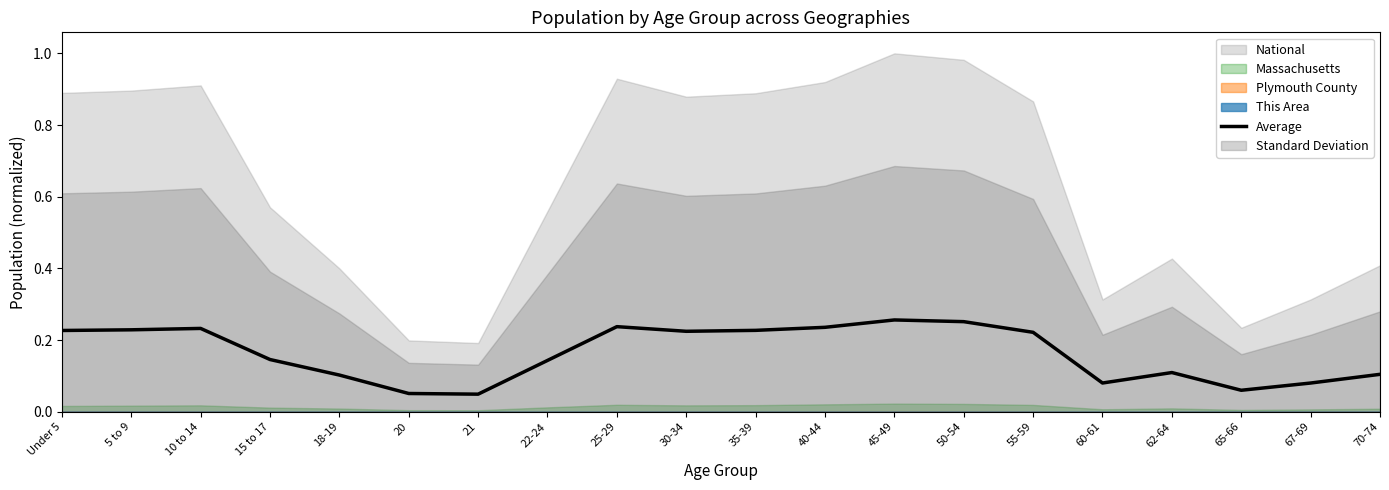

At which category does the data reach its first local peak?

10 to 14